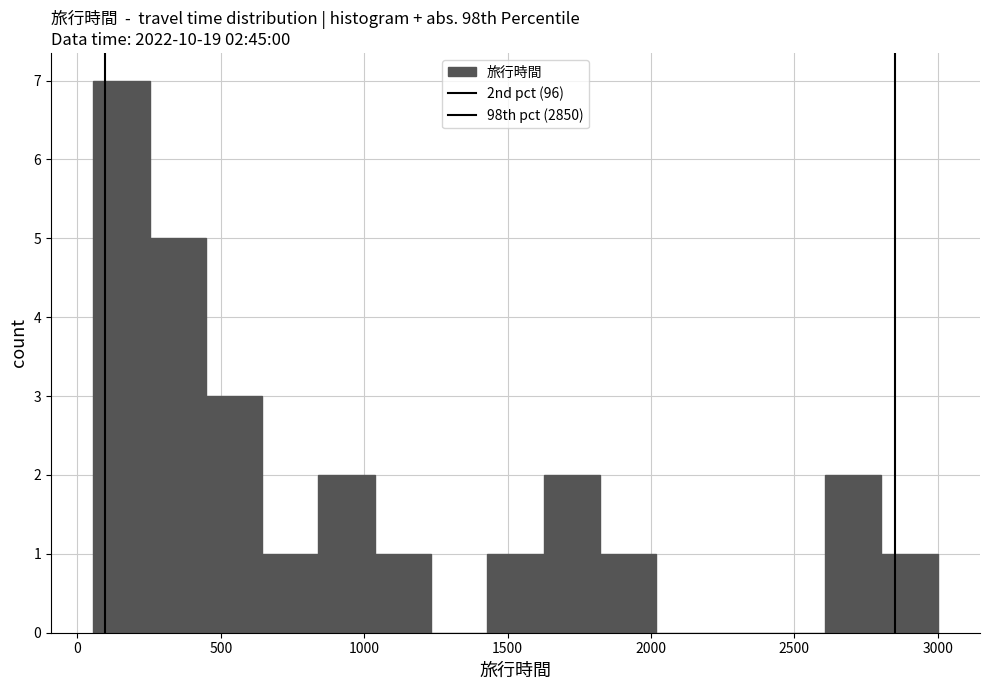

Read against the x-axis, roughly where is the centre of the tallest bar?

150